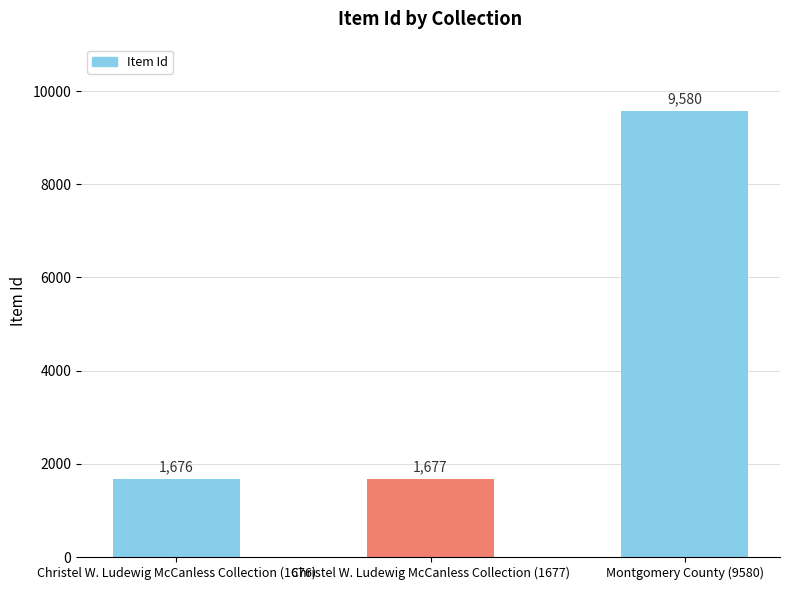

What is the value of the 3rd bar from the left?

9580